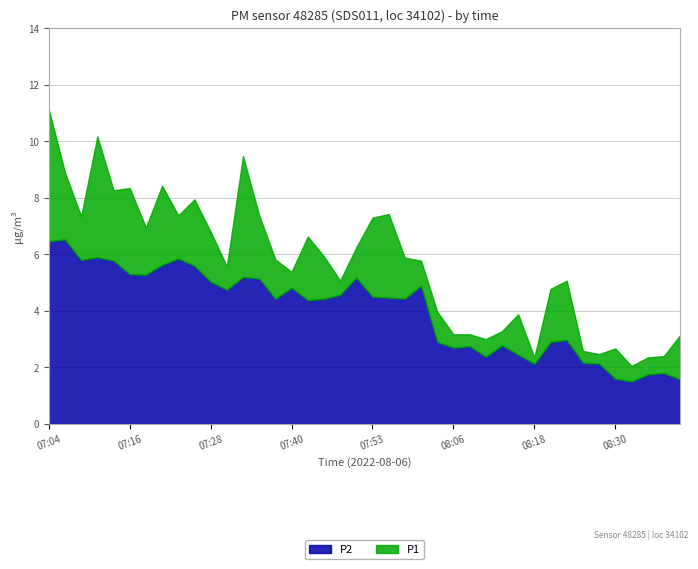

Count the number of categories in the chart.

40